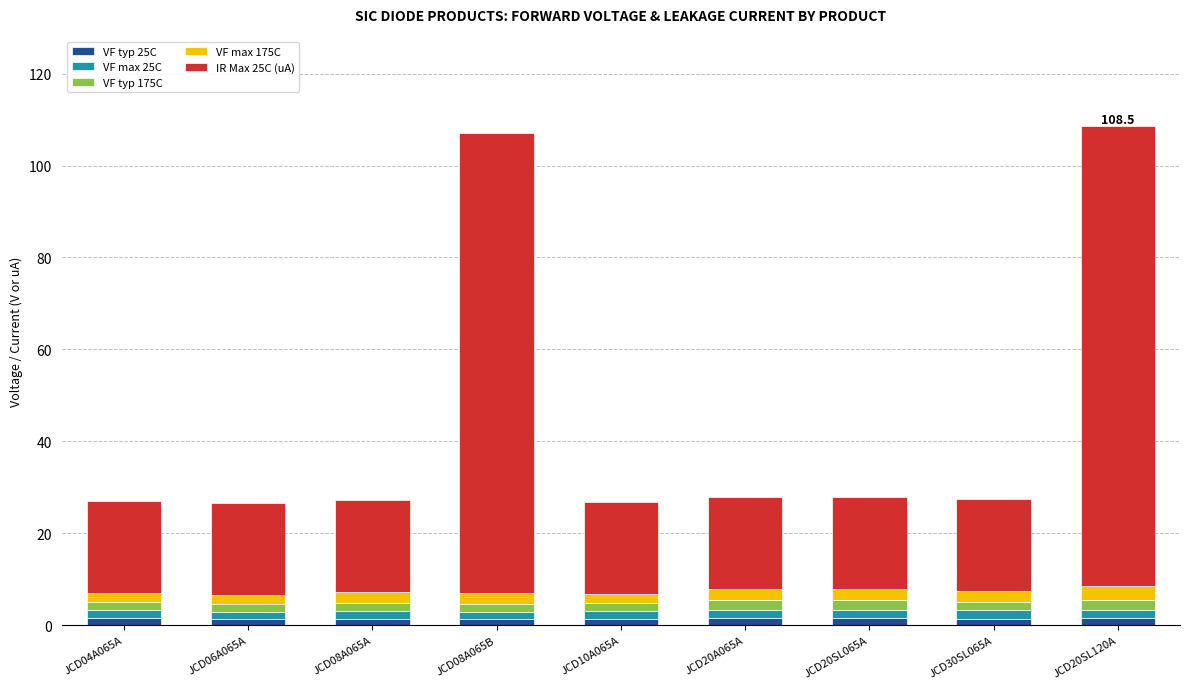

Is it true that VF typ 25C equals 1.4 at JCD08A065A?

True